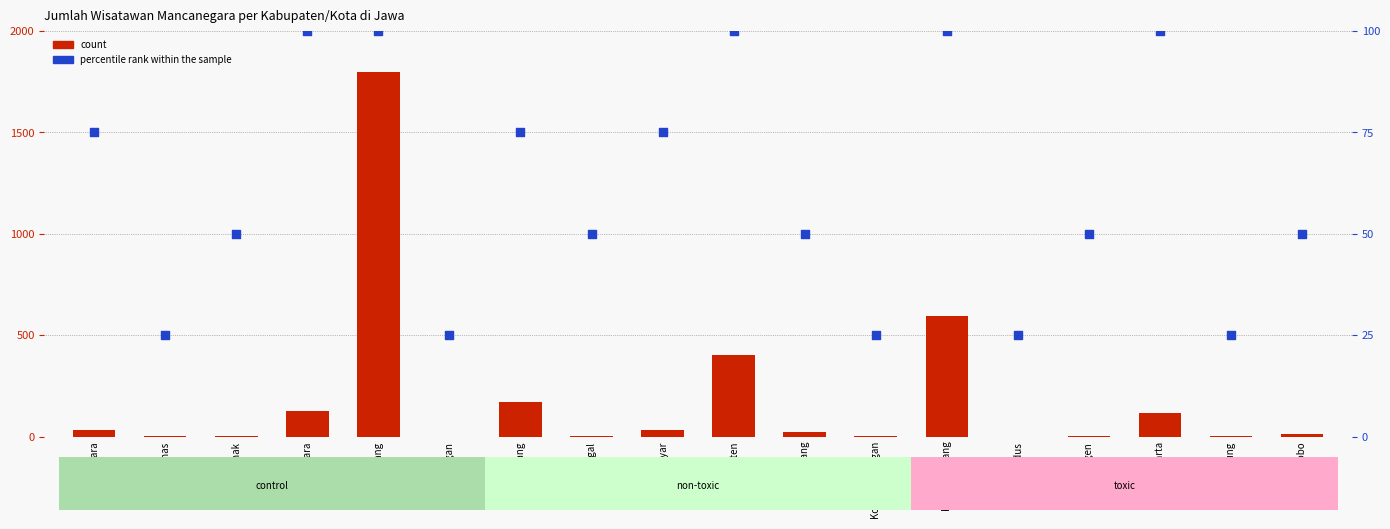

Which series reaches the maximum Y coordinate?

count